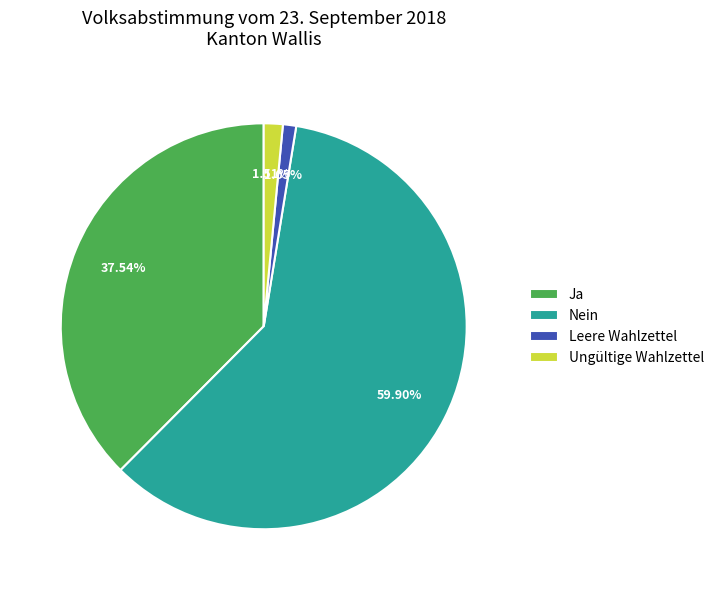

How many slices are in this pie chart?

4